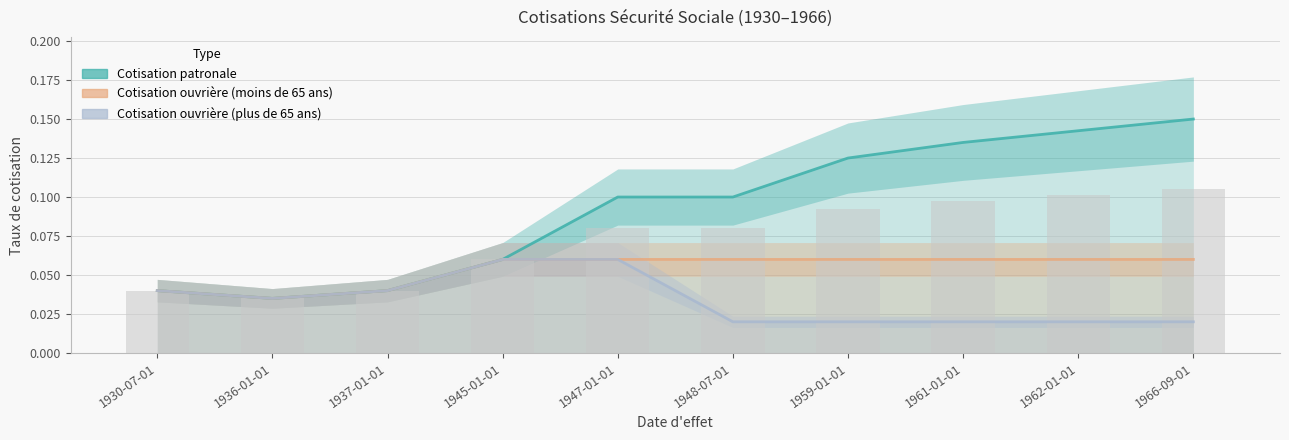

At which label does Cotisation ouvrière (moins de 65 ans) reach its peak?

1945-01-01